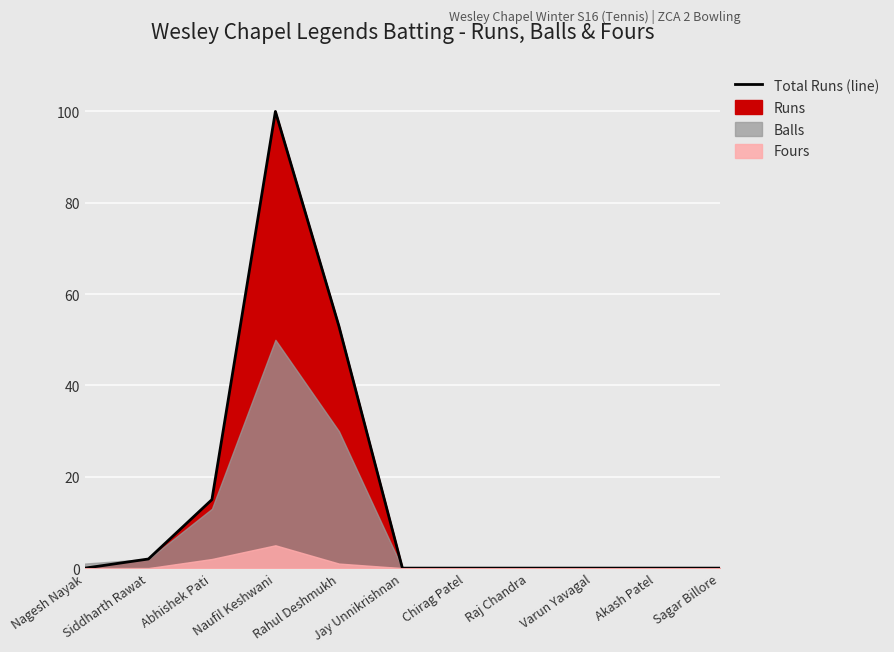

What is the sum of all values?

170